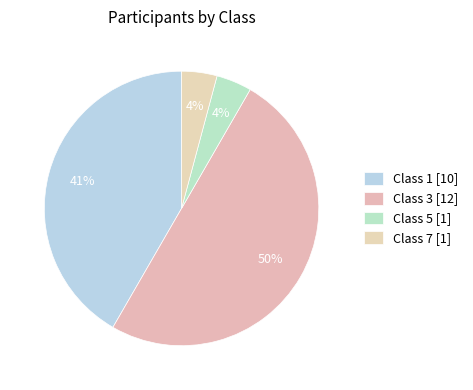

Which slice is the largest?

3